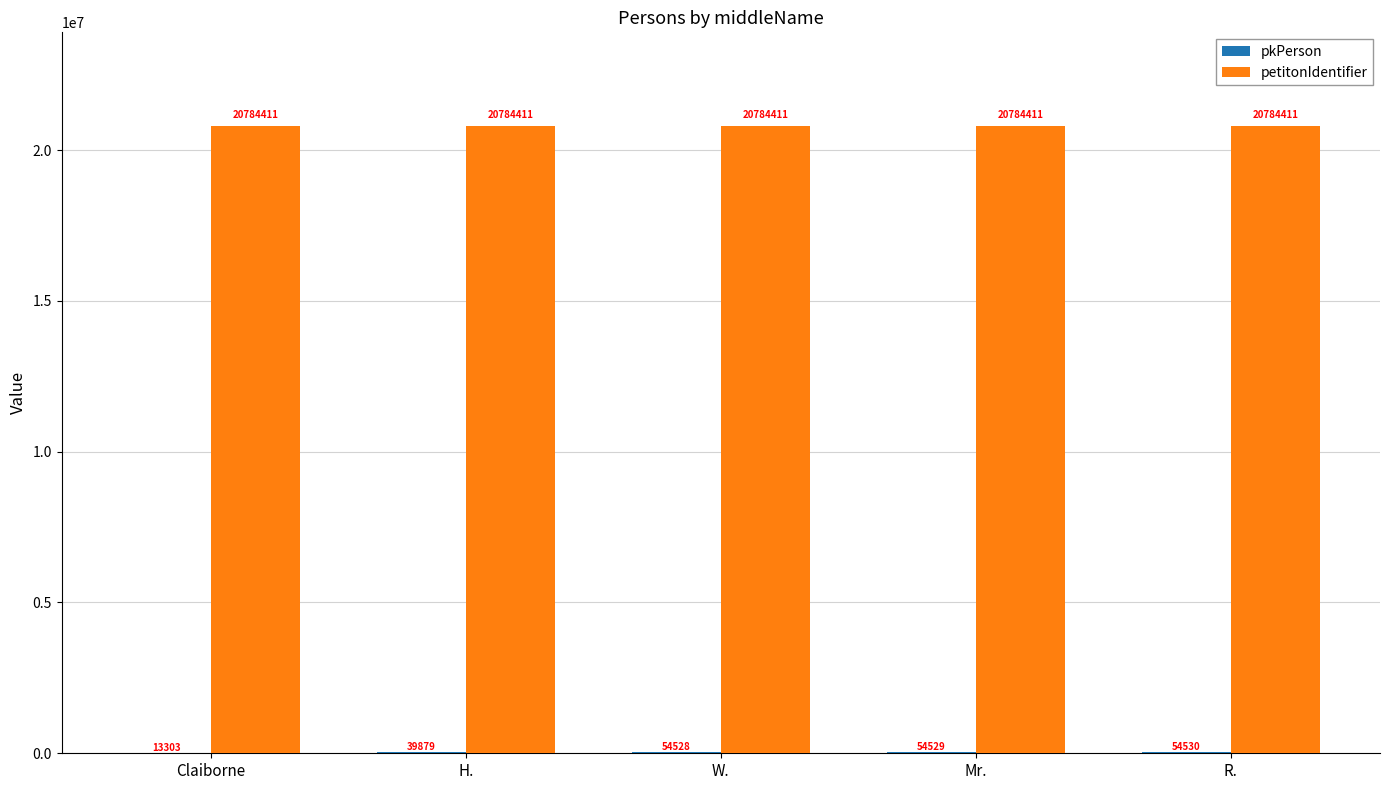

The petitonIdentifier series shows 20784411 at R.. True or false?

True